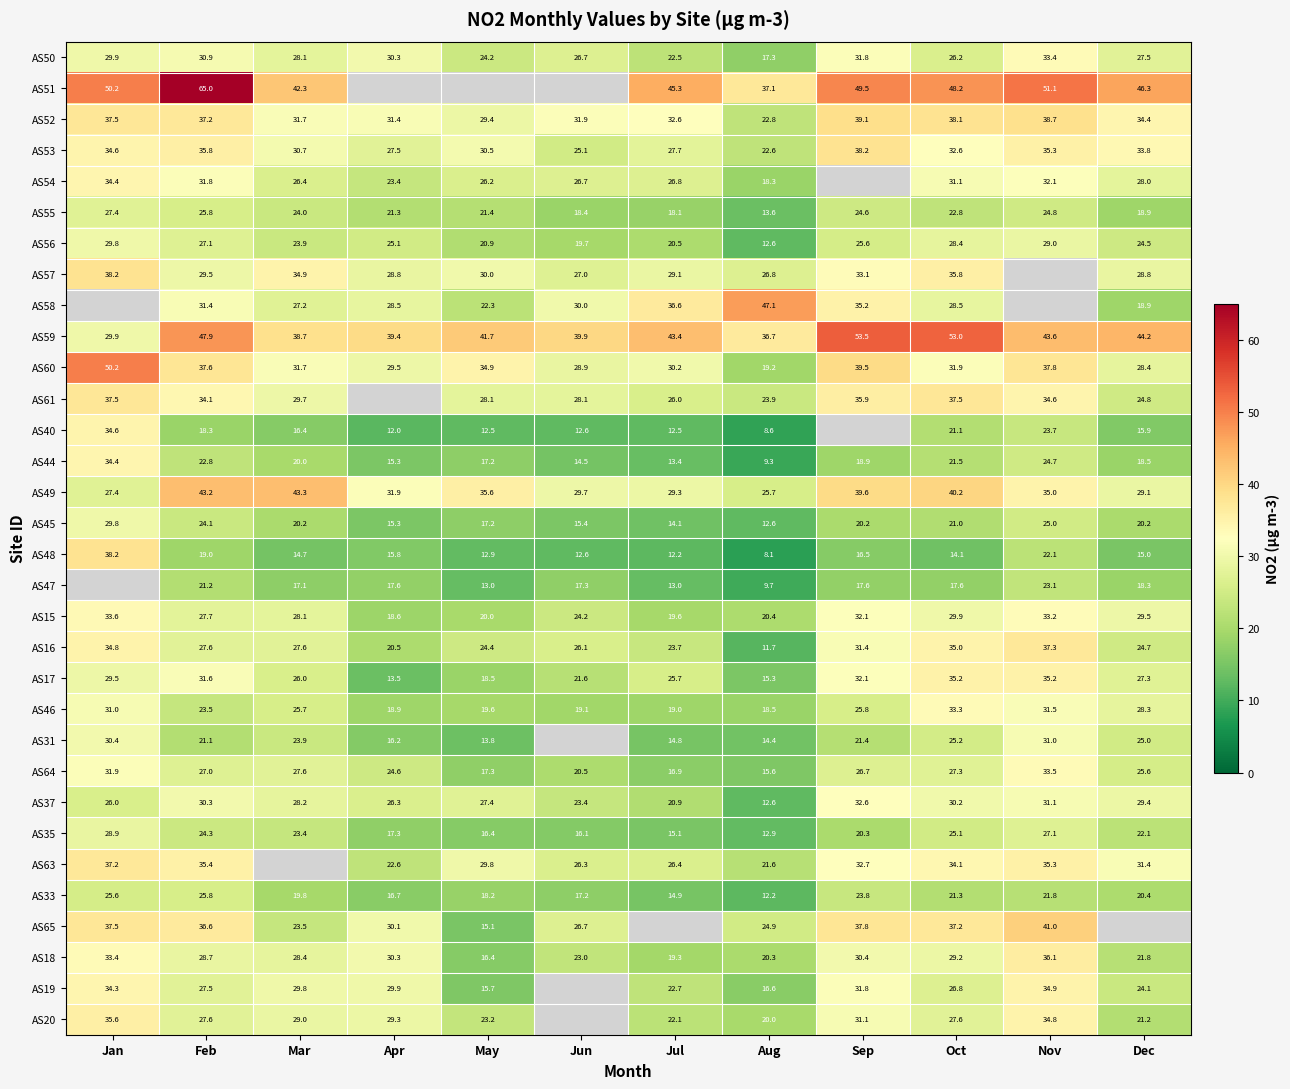

Is the value of AS45 at Jul greater than the value of AS53 at Feb?

No